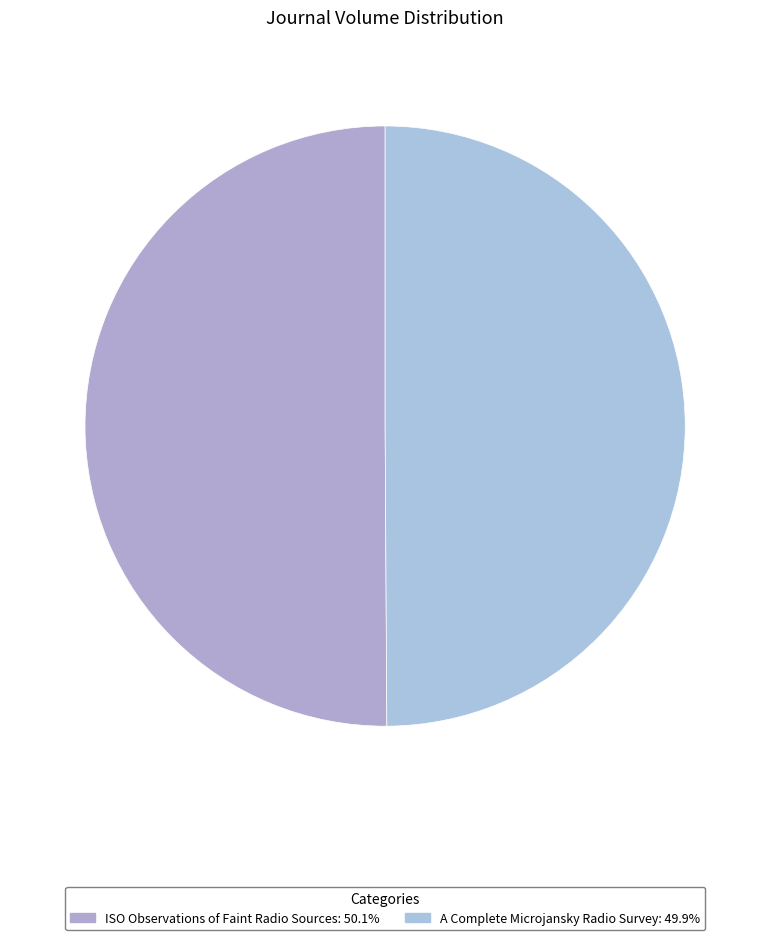

To the nearest percent, what percentage of the pie is A Complete Microjansky Radio Survey?

50%